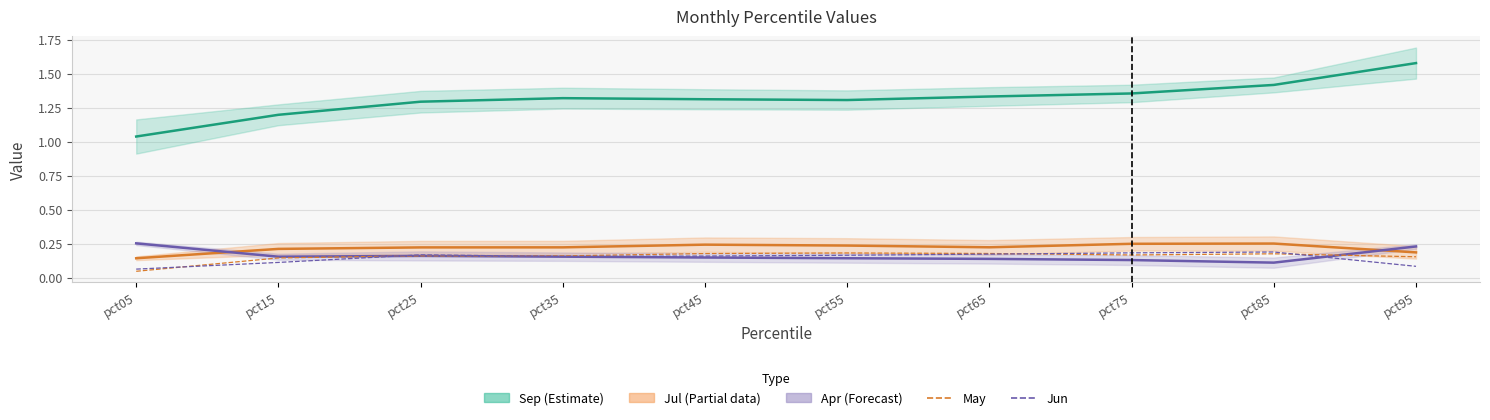

The May series shows 0.0 at pct05. True or false?

True